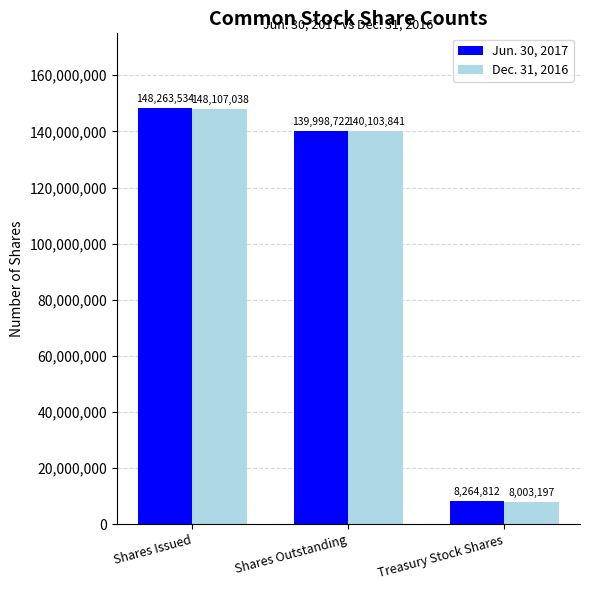

What is the value of the Jun. 30, 2017 bar at the 1st from the left?

148263534